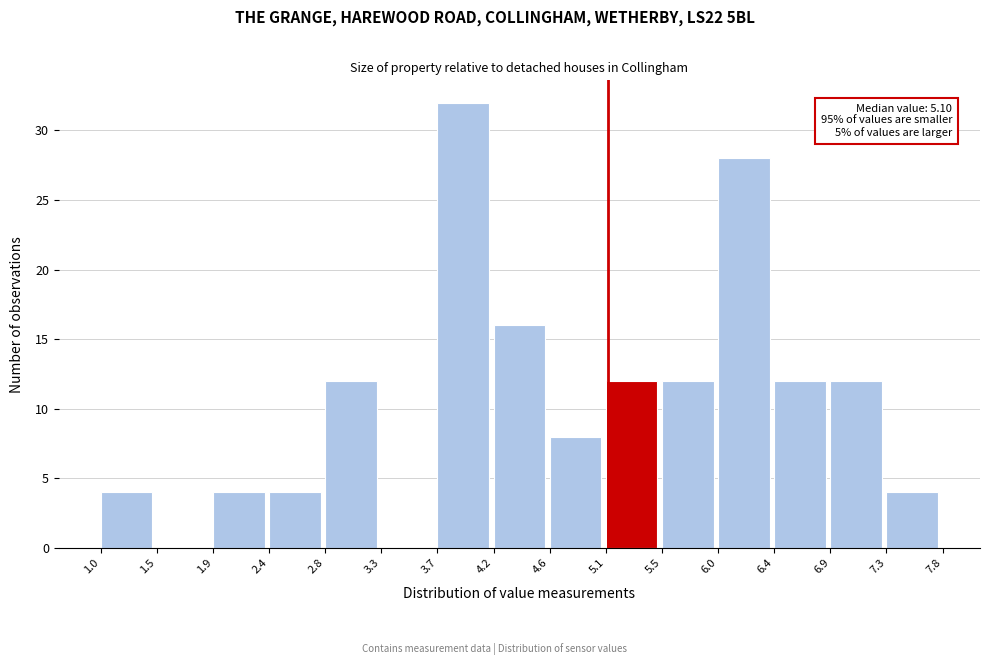

Which range on the x-axis has the tallest bar?

3.7 to 4.2